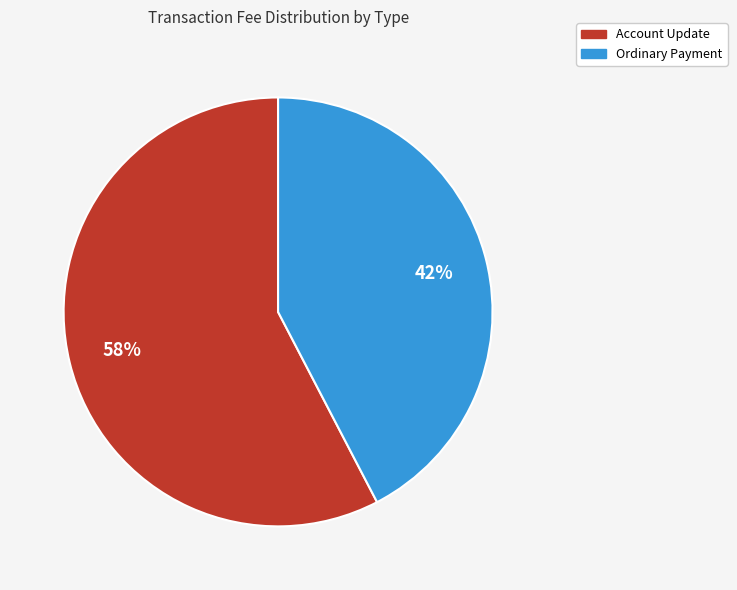

Is there a majority slice in this chart?

Yes